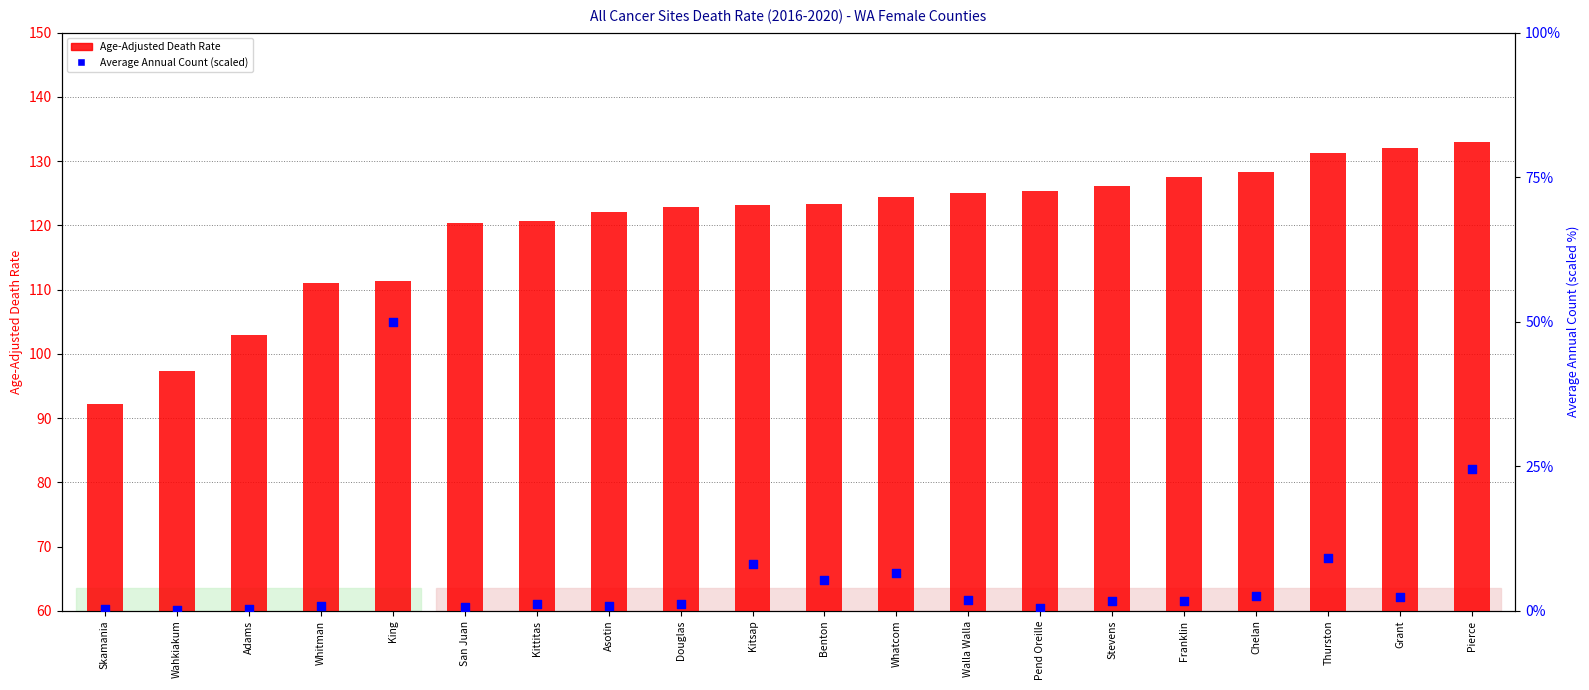

Which series has the widest spread of Y values?

Average Annual Count (scaled)